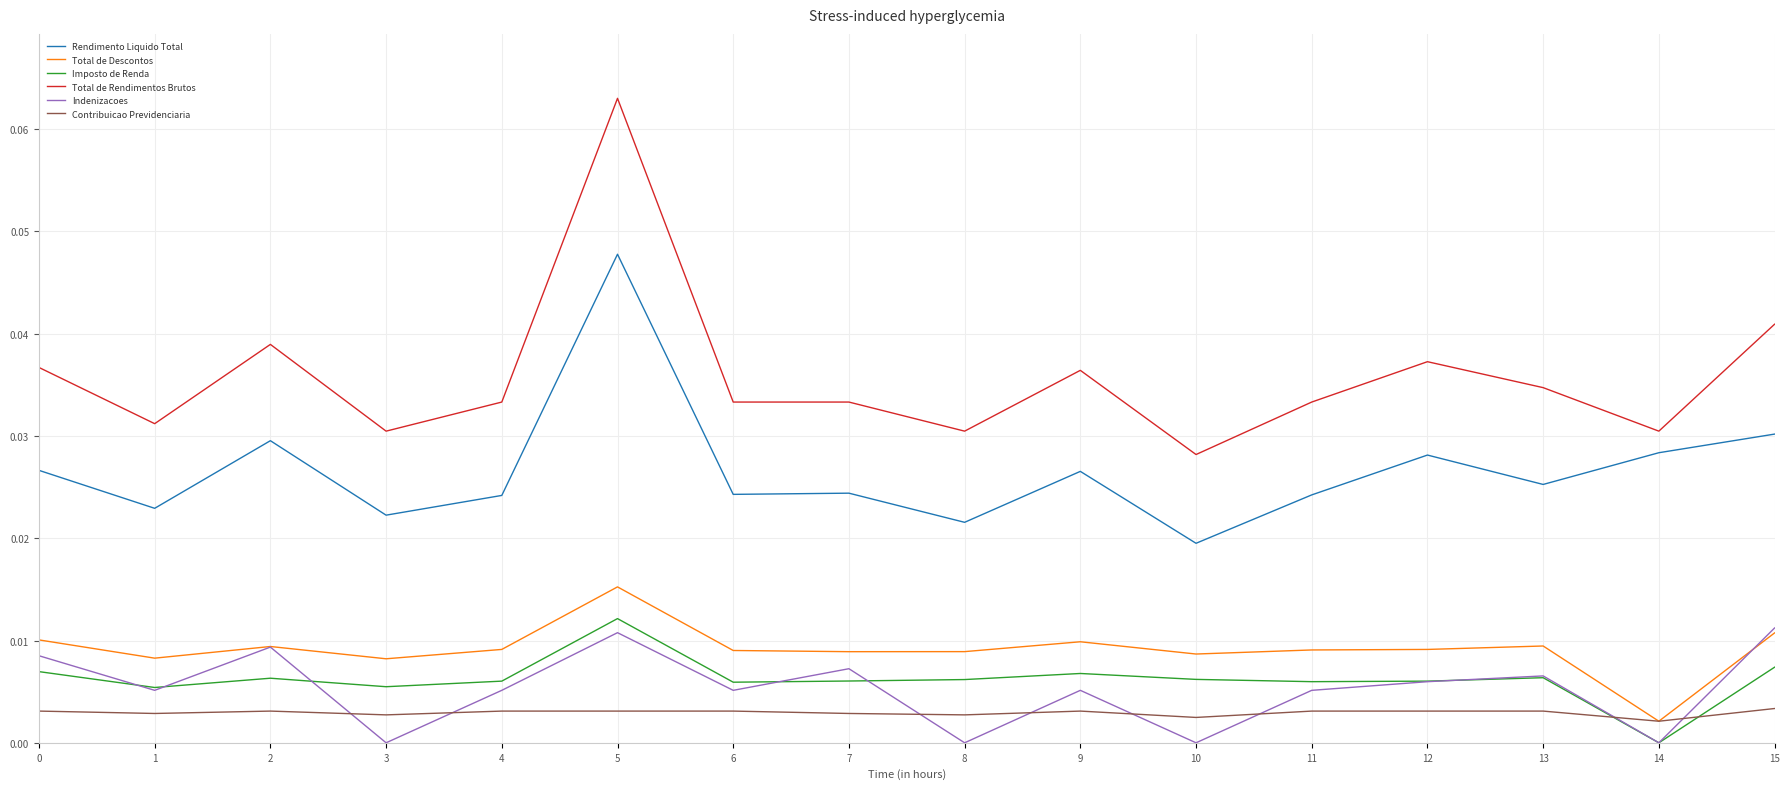

At which category does the chart reach its peak across all series?

5